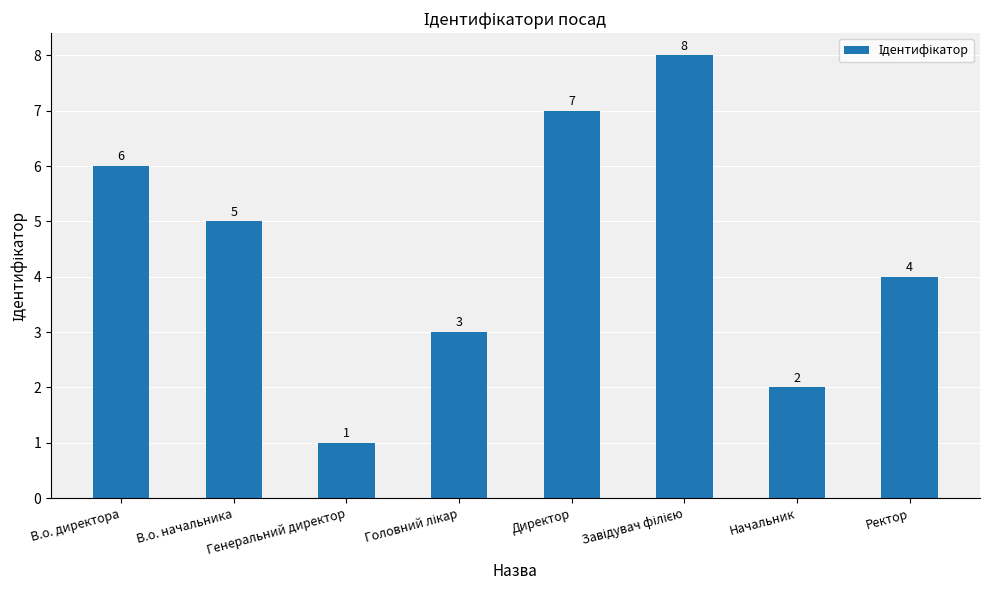

What is the minimum value shown in the chart?

1